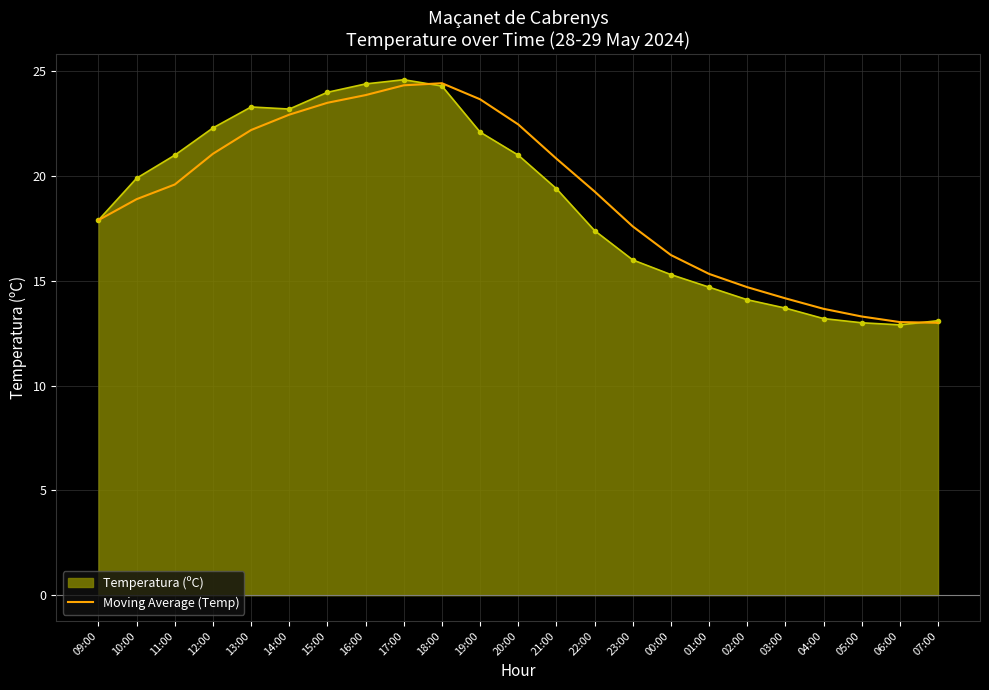

The Temperatura (ºC) series shows 13.2 at 04:00. True or false?

True